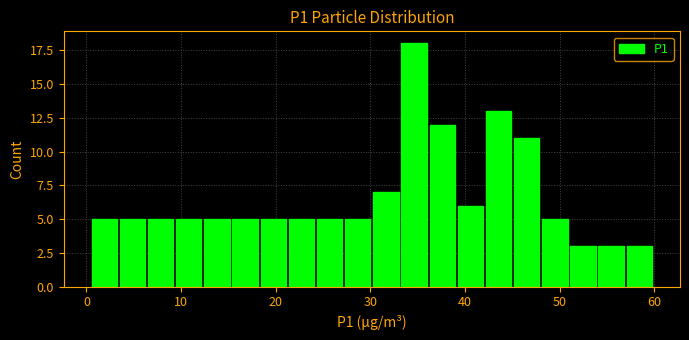

Read against the x-axis, roughly where is the centre of the tallest bar?

35